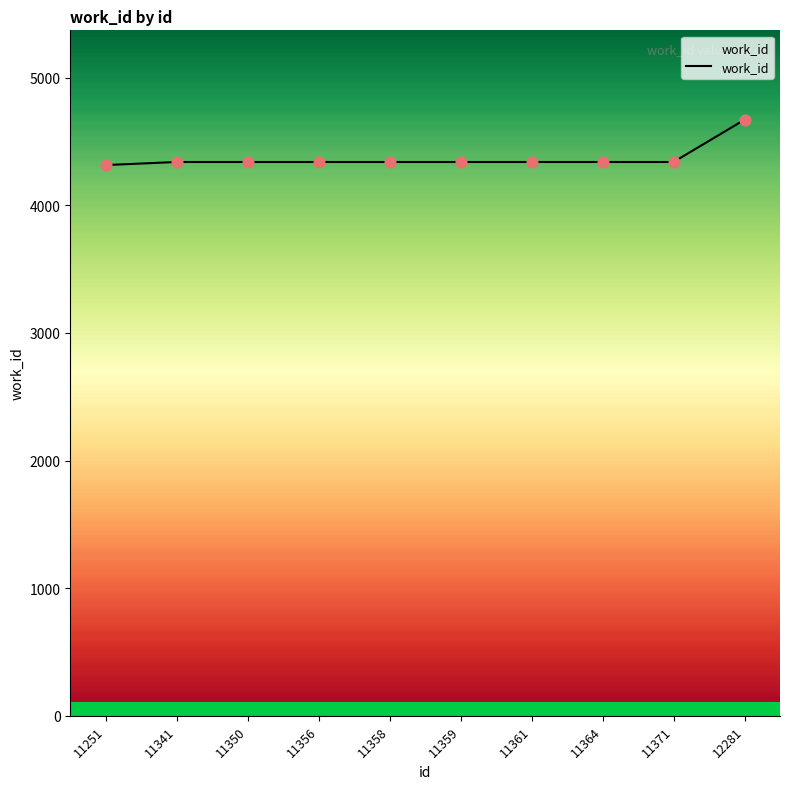

What is the change in value from 11251 to 11350?

+24